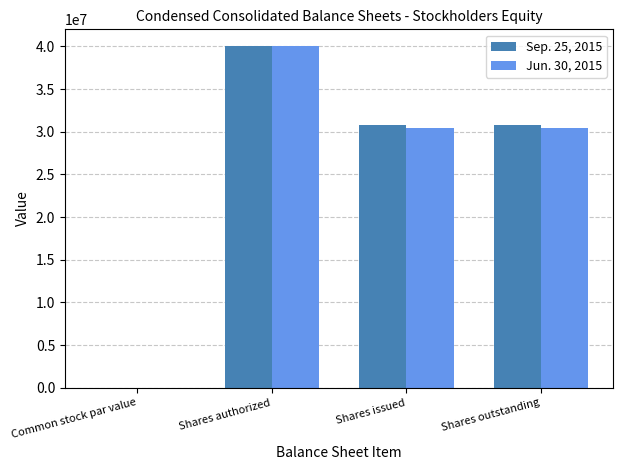

At which category does the chart reach its peak across all series?

Shares authorized